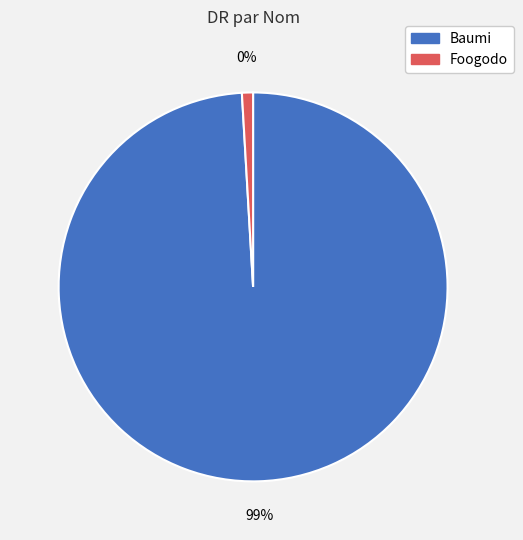

How many slices are in this pie chart?

2